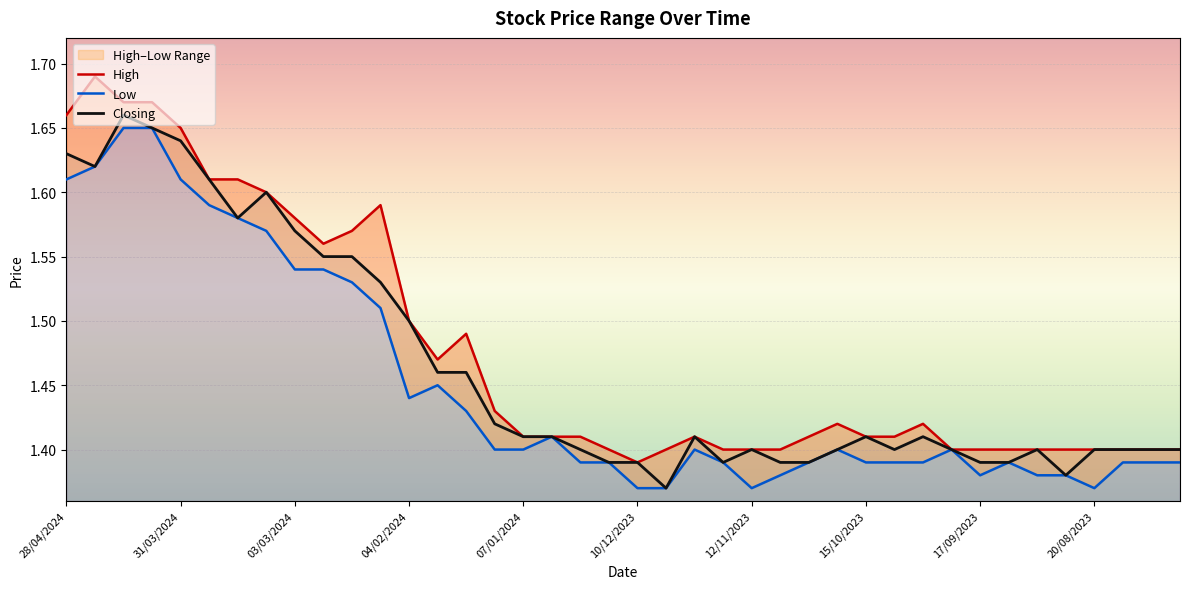

Reading right to left, what are all the values shown in this chart?

High: 30/07/2023=1.4	06/08/2023=1.4	13/08/2023=1.4	20/08/2023=1.4	27/08/2023=1.4	03/09/2023=1.4	10/09/2023=1.4	17/09/2023=1.4	24/09/2023=1.4	01/10/2023=1.4	08/10/2023=1.4	15/10/2023=1.4	22/10/2023=1.4	29/10/2023=1.4	05/11/2023=1.4	12/11/2023=1.4	19/11/2023=1.4	26/11/2023=1.4	03/12/2023=1.4	10/12/2023=1.4	17/12/2023=1.4	24/12/2023=1.4	31/12/2023=1.4	07/01/2024=1.4	14/01/2024=1.4	21/01/2024=1.5	28/01/2024=1.5	04/02/2024=1.5	11/02/2024=1.6	18/02/2024=1.6	25/02/2024=1.6	03/03/2024=1.6	10/03/2024=1.6	17/03/2024=1.6	24/03/2024=1.6	31/03/2024=1.6	07/04/2024=1.7	14/04/2024=1.7	21/04/2024=1.7	28/04/2024=1.7
Low: 30/07/2023=1.4	06/08/2023=1.4	13/08/2023=1.4	20/08/2023=1.4	27/08/2023=1.4	03/09/2023=1.4	10/09/2023=1.4	17/09/2023=1.4	24/09/2023=1.4	01/10/2023=1.4	08/10/2023=1.4	15/10/2023=1.4	22/10/2023=1.4	29/10/2023=1.4	05/11/2023=1.4	12/11/2023=1.4	19/11/2023=1.4	26/11/2023=1.4	03/12/2023=1.4	10/12/2023=1.4	17/12/2023=1.4	24/12/2023=1.4	31/12/2023=1.4	07/01/2024=1.4	14/01/2024=1.4	21/01/2024=1.4	28/01/2024=1.4	04/02/2024=1.4	11/02/2024=1.5	18/02/2024=1.5	25/02/2024=1.5	03/03/2024=1.5	10/03/2024=1.6	17/03/2024=1.6	24/03/2024=1.6	31/03/2024=1.6	07/04/2024=1.6	14/04/2024=1.6	21/04/2024=1.6	28/04/2024=1.6
Closing: 30/07/2023=1.4	06/08/2023=1.4	13/08/2023=1.4	20/08/2023=1.4	27/08/2023=1.4	03/09/2023=1.4	10/09/2023=1.4	17/09/2023=1.4	24/09/2023=1.4	01/10/2023=1.4	08/10/2023=1.4	15/10/2023=1.4	22/10/2023=1.4	29/10/2023=1.4	05/11/2023=1.4	12/11/2023=1.4	19/11/2023=1.4	26/11/2023=1.4	03/12/2023=1.4	10/12/2023=1.4	17/12/2023=1.4	24/12/2023=1.4	31/12/2023=1.4	07/01/2024=1.4	14/01/2024=1.4	21/01/2024=1.5	28/01/2024=1.5	04/02/2024=1.5	11/02/2024=1.5	18/02/2024=1.6	25/02/2024=1.6	03/03/2024=1.6	10/03/2024=1.6	17/03/2024=1.6	24/03/2024=1.6	31/03/2024=1.6	07/04/2024=1.6	14/04/2024=1.7	21/04/2024=1.6	28/04/2024=1.6